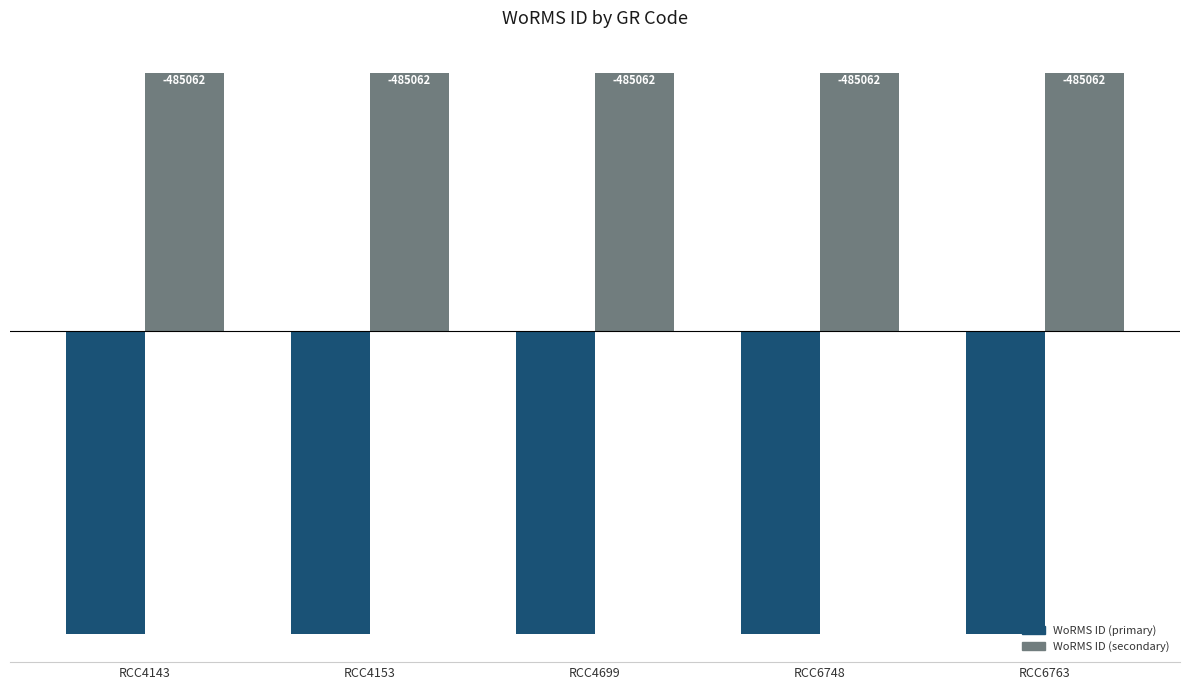

What are all the series names shown in the legend?

WoRMS ID (primary), WoRMS ID (secondary)